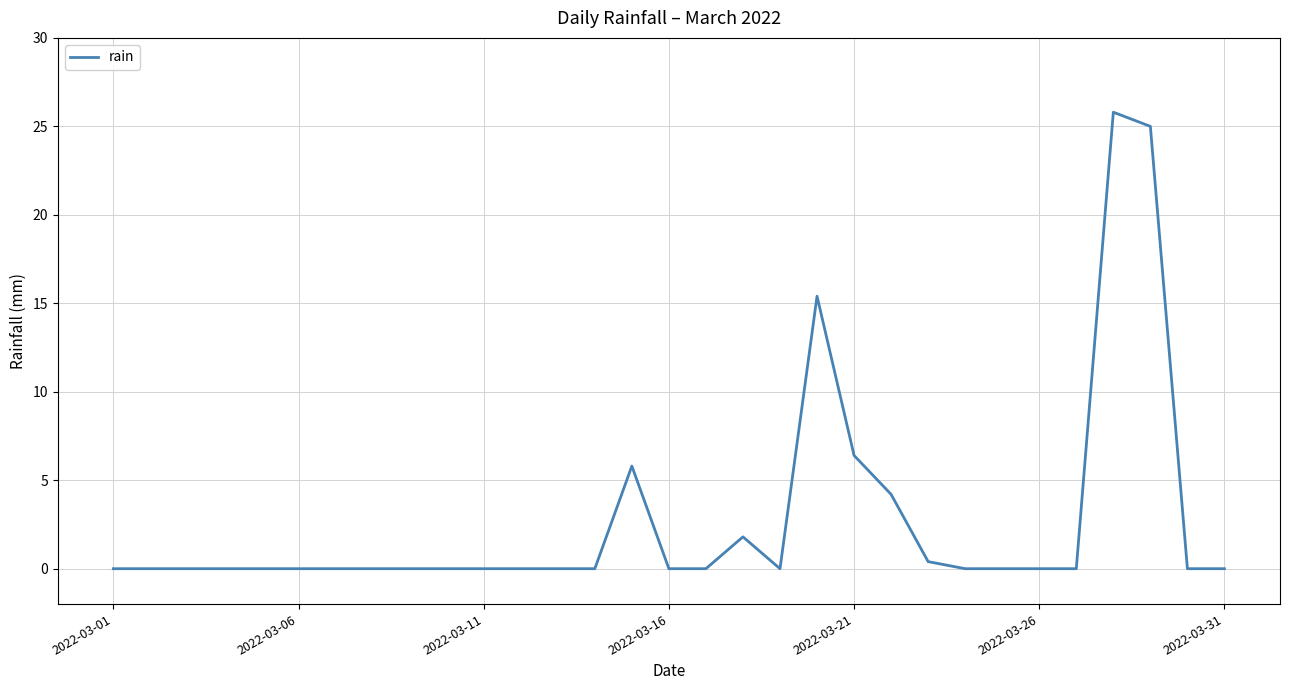

Reading right to left, what are all the values shown in this chart?

0.0	0.0	25.0	25.8	0.0	0.0	0.0	0.0	0.4	4.2	6.4	15.4	0.0	1.8	0.0	0.0	5.8	0.0	0.0	0.0	0.0	0.0	0.0	0.0	0.0	0.0	0.0	0.0	0.0	0.0	0.0